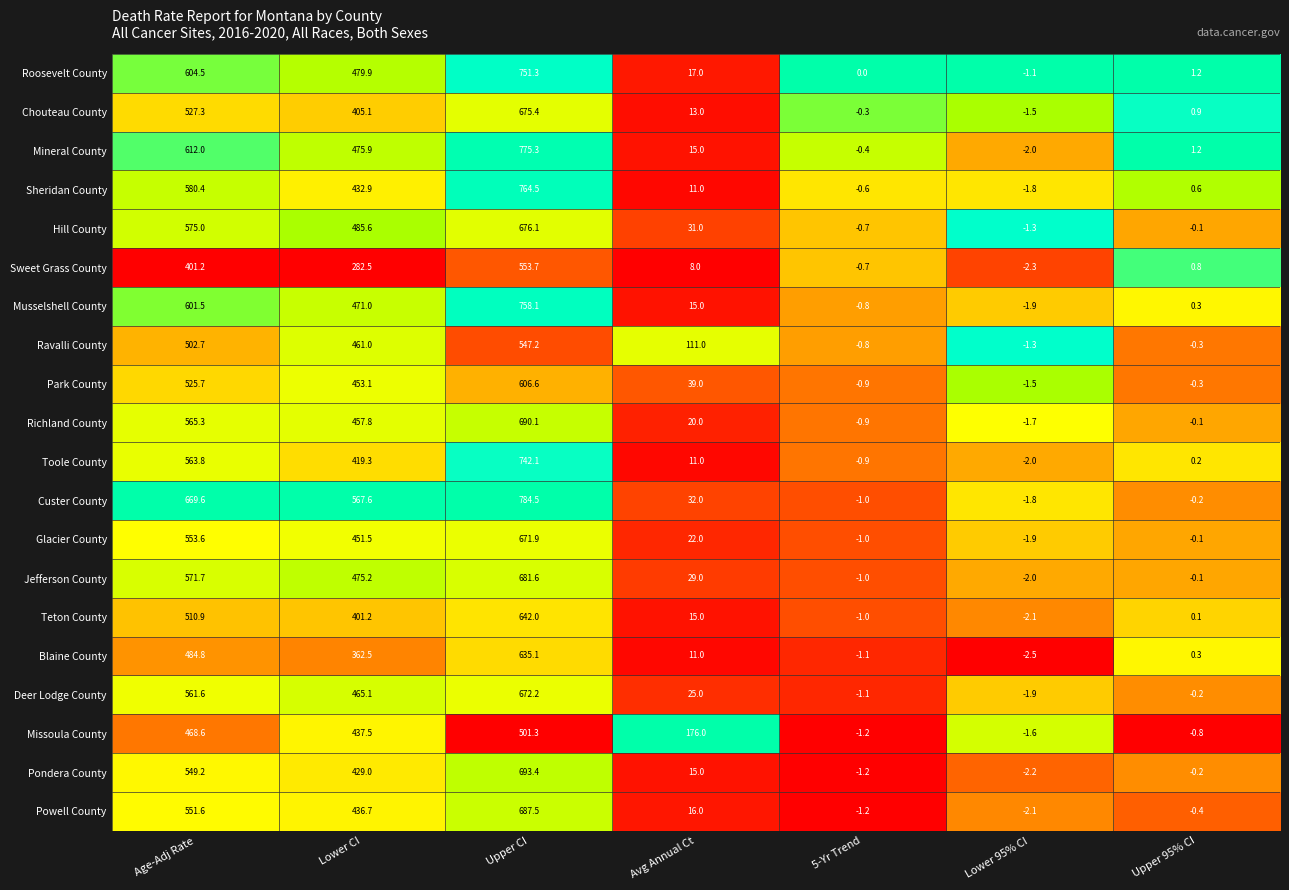

Is it true that Deer Lodge County equals -0.2 at Upper 95% CI?

True